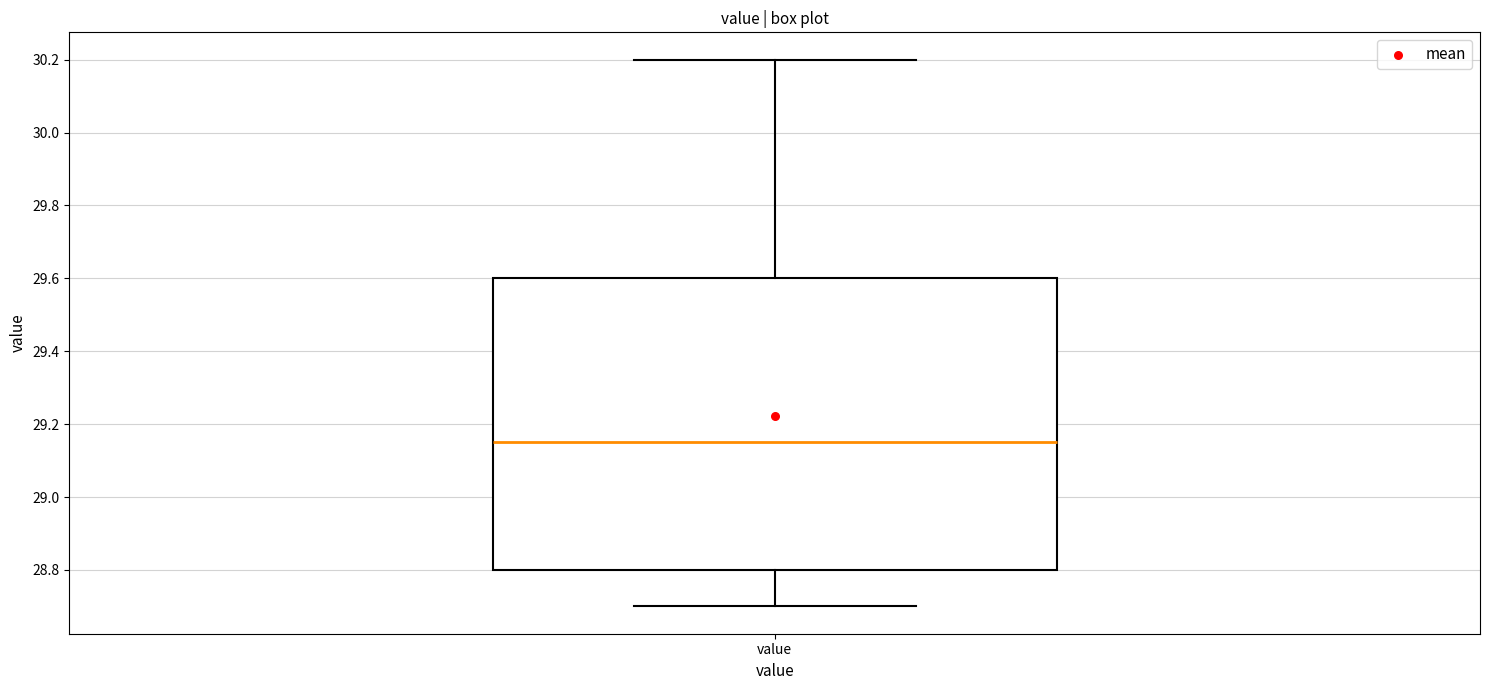

Read this box plot against the y-axis: the position of the median line, the range covered by the box, and the ends of both whiskers. The values are not printed on the chart, so give them approximately, as read against the axis.

median 29.16, box 28.80 to 29.60, whiskers 28.70 to 30.20